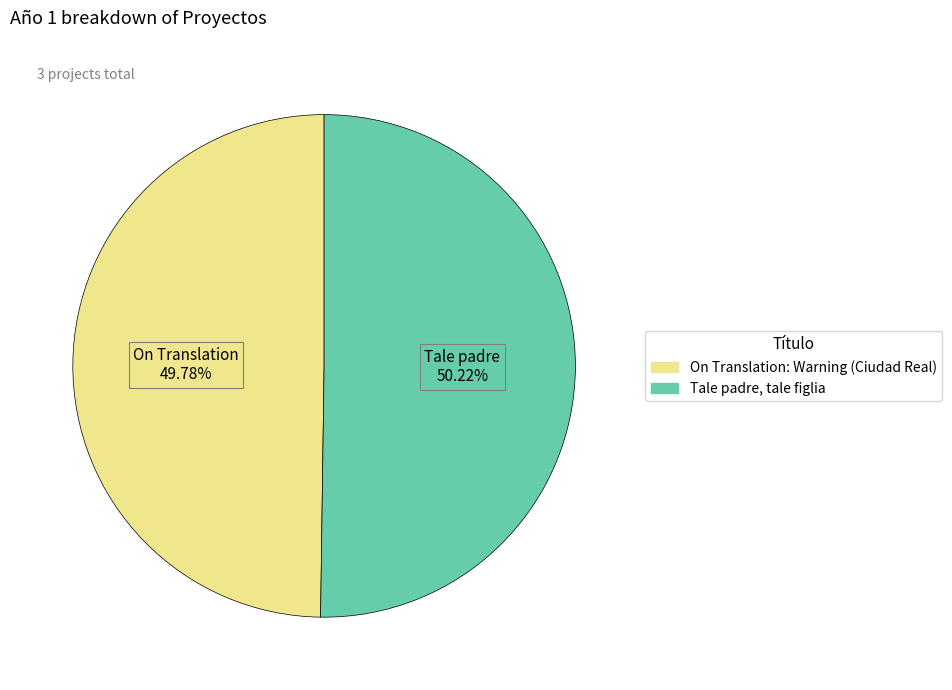

To the nearest percent, what portion does On Translation: Warning (Ciudad Real) represent?

50%